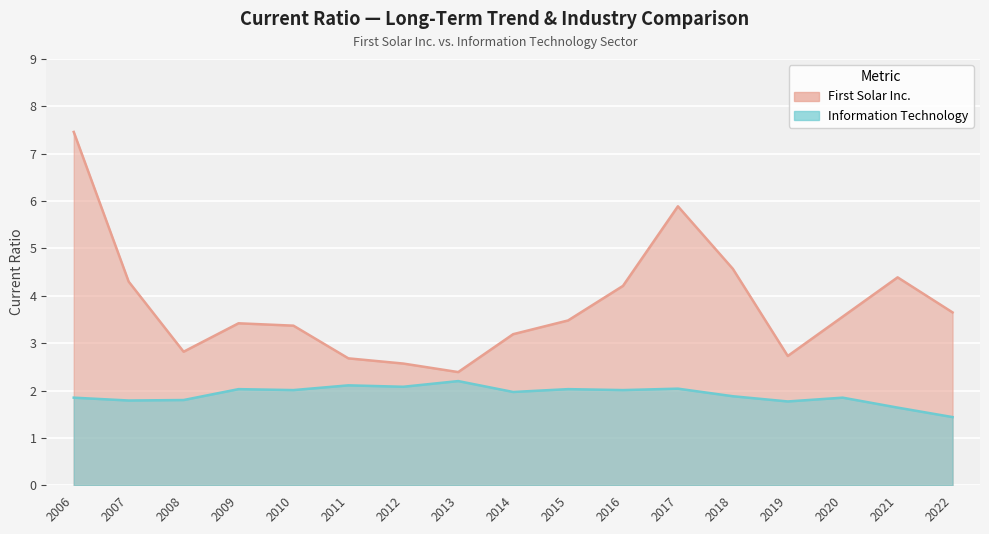

Which series has the largest total across all categories?

First Solar Inc.